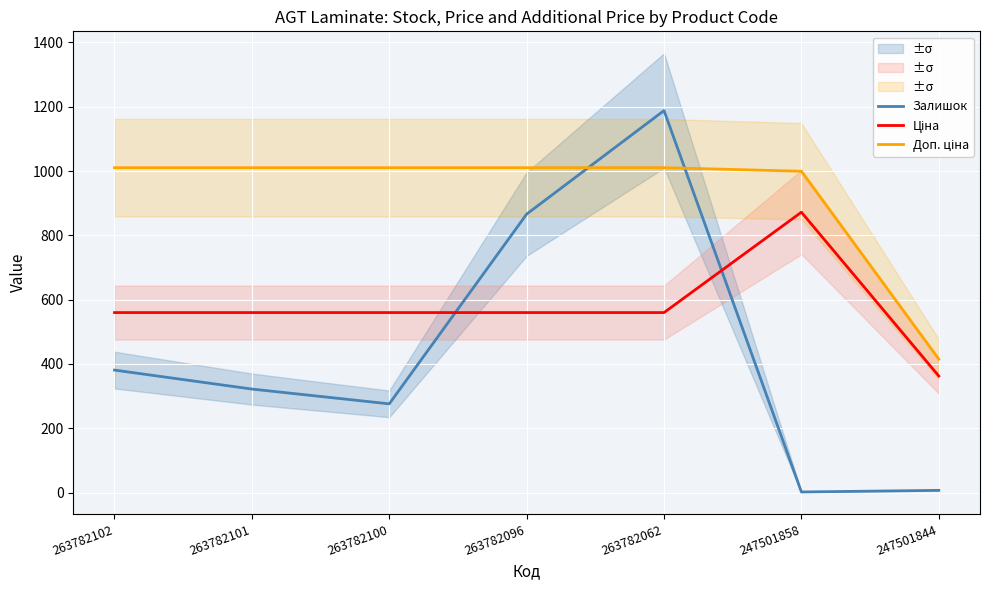

At which category does Залишок reach its first local valley?

263782100